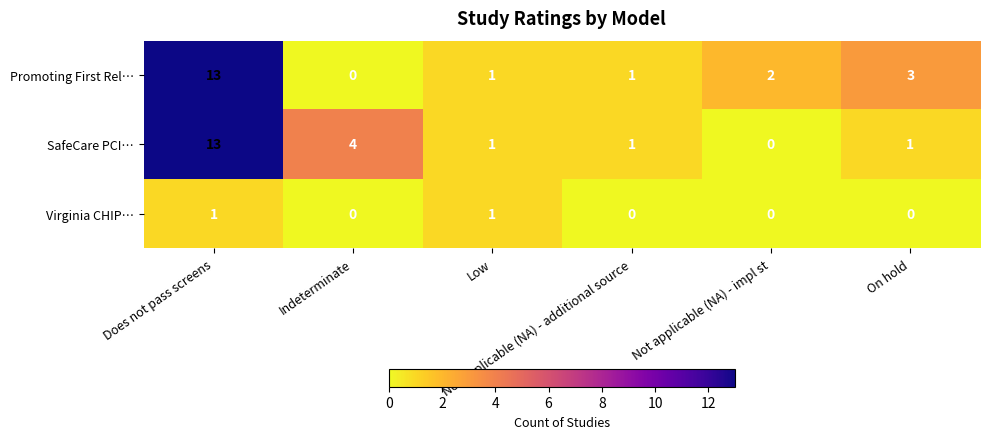

What is the difference between the maximum and second lowest values in the SafeCare PCI… series?

12